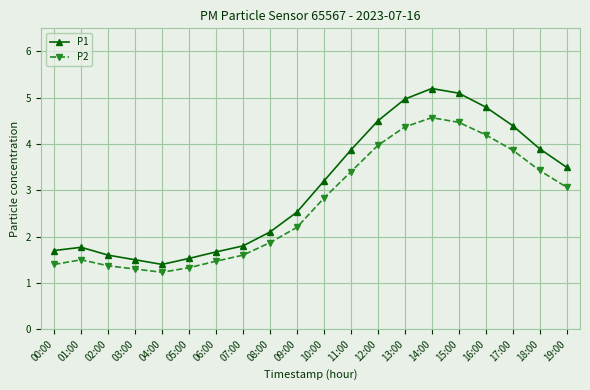

Between 10:00 and 18:00, which series saw the biggest shift?

P1